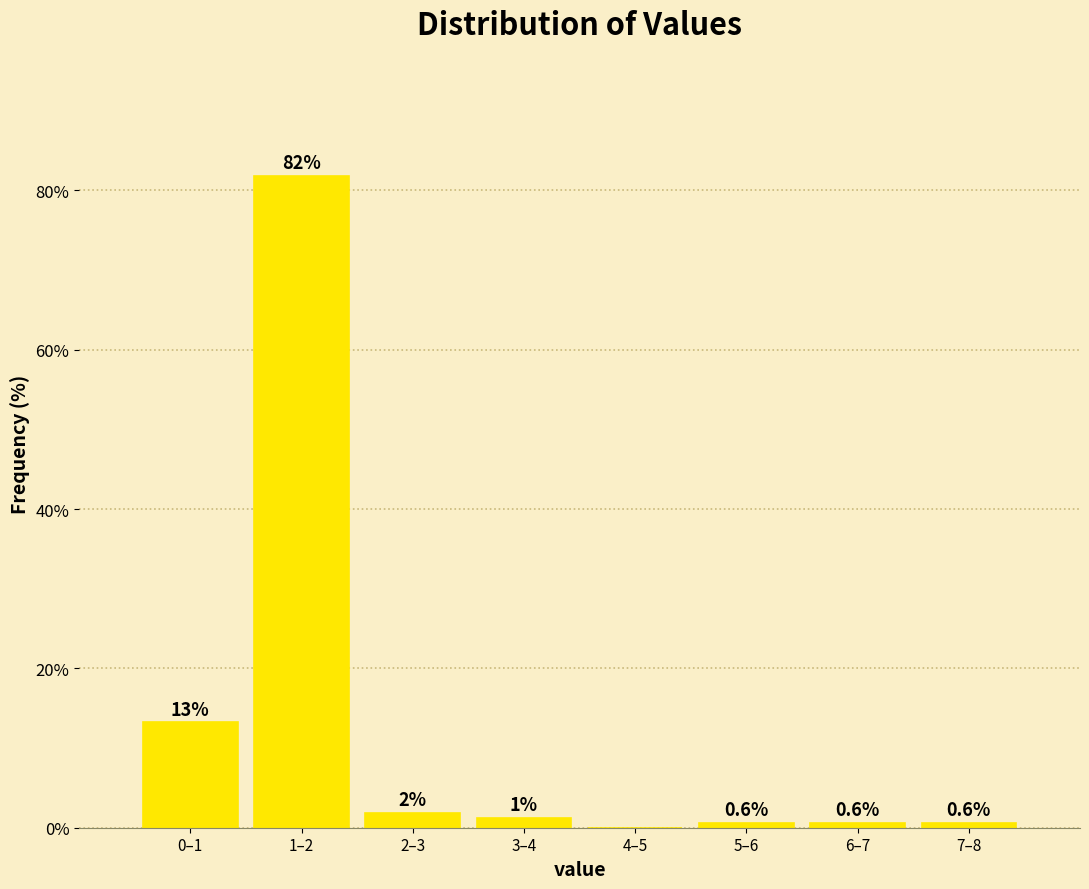

Between 3–4 and 0–1, which is larger?

0–1